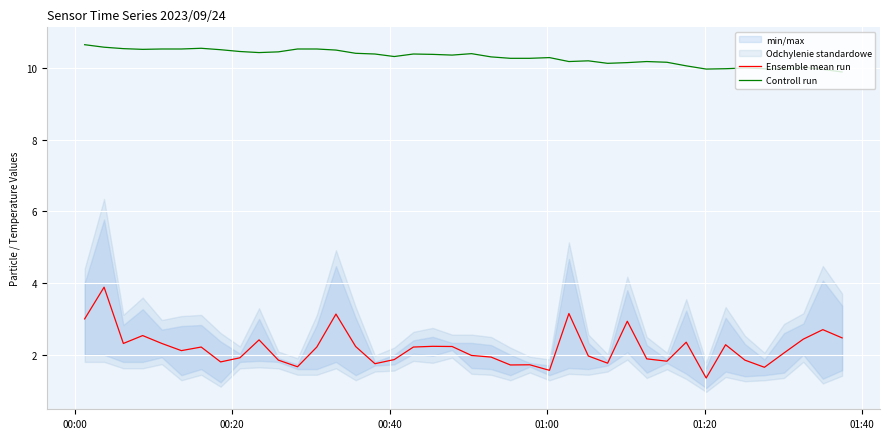

True or false: Controll run and Ensemble mean run cross at least once.

False